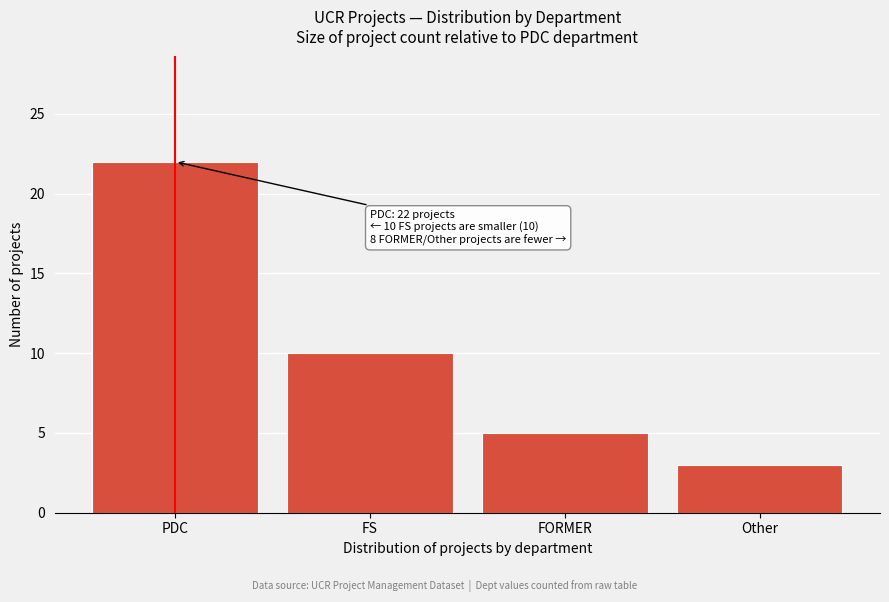

Reading left to right, extract all data points from this chart.

22	10	5	3